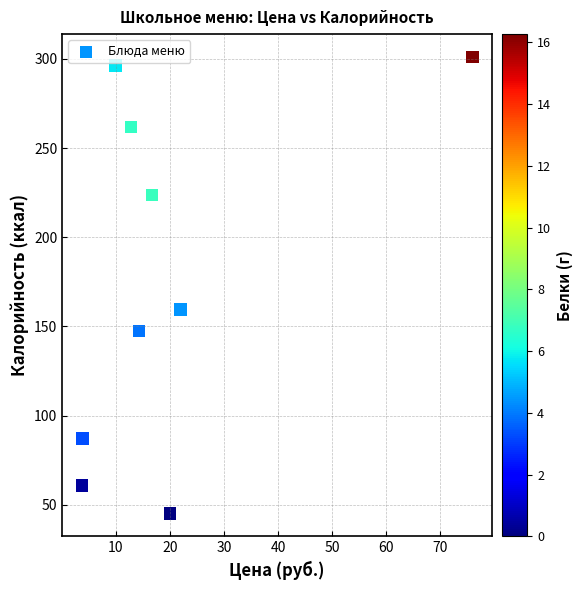

What is the range of X values (max minus min)?

72.2